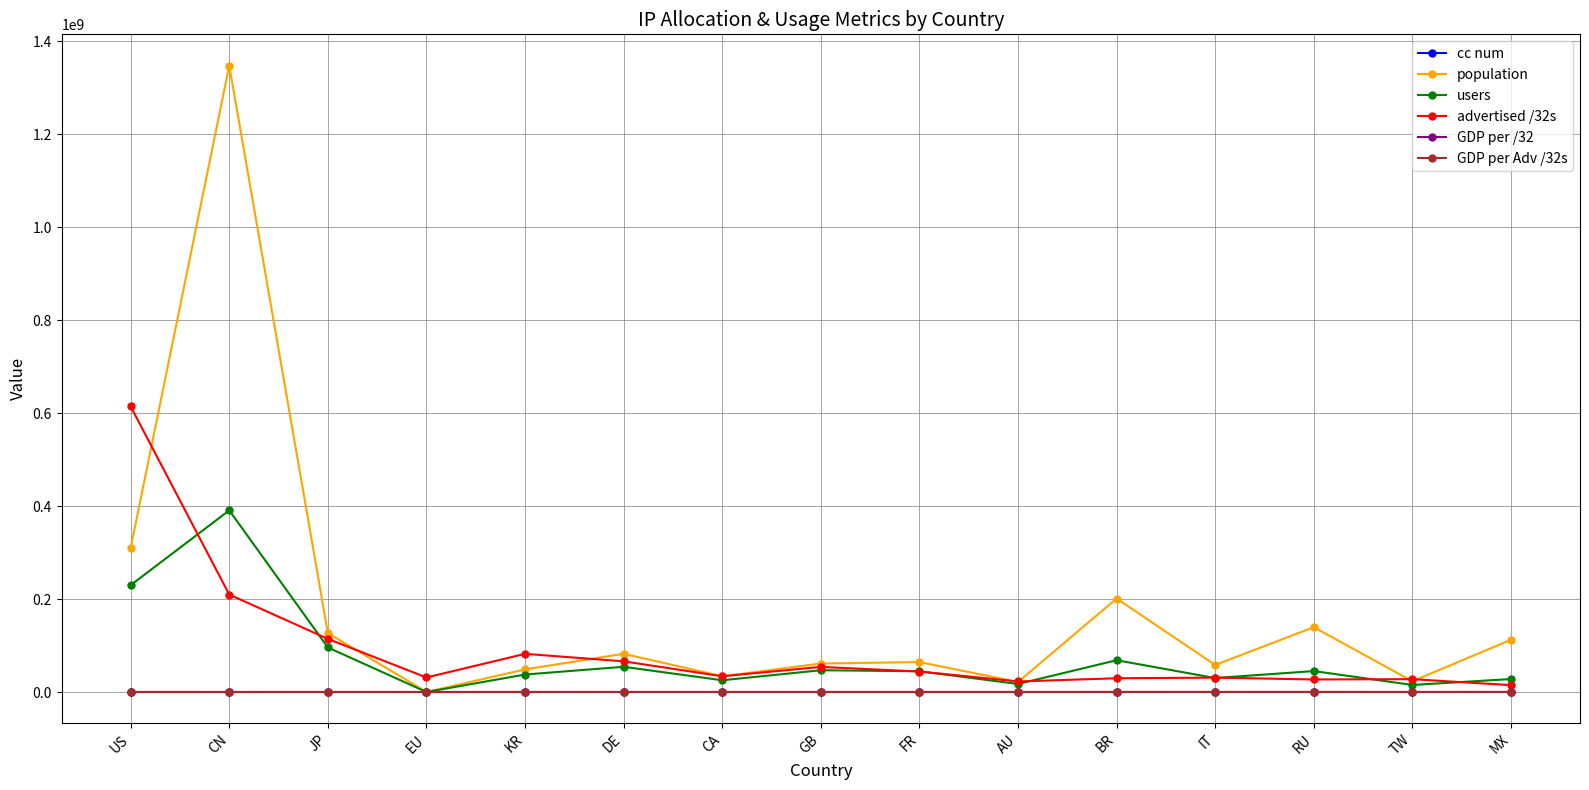

What is the value of the population point at the 9th from the left?

64401423